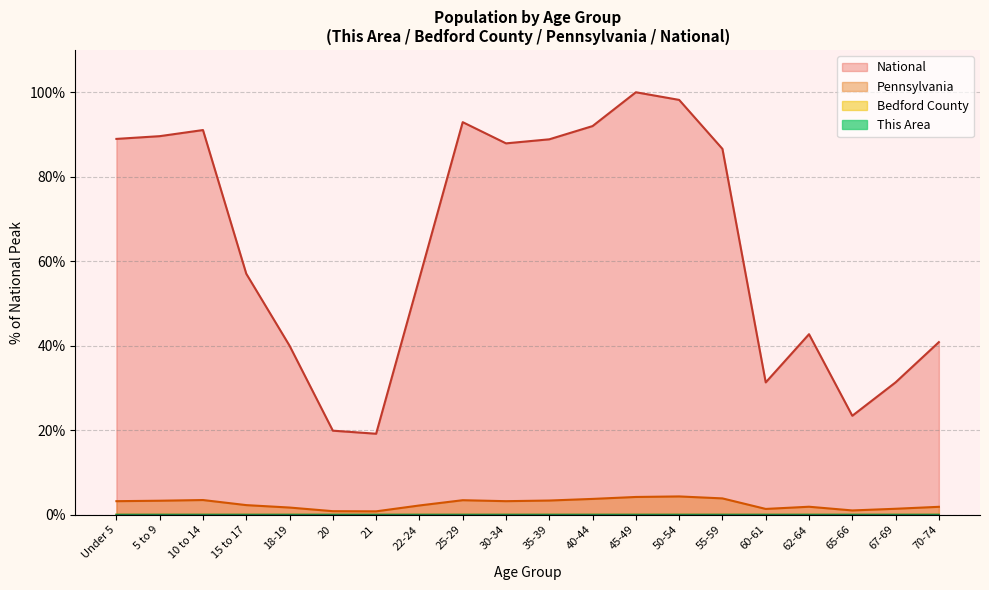

Reading left to right, what are all the values shown in this chart?

This Area: 0.0	0.0	0.0	0.0	0.0	0.0	0.0	0.0	0.0	0.0	0.0	0.0	0.0	0.0	0.0	0.0	0.0	0.0	0.0	0.0
Bedford County: 0.0	0.0	0.0	0.0	0.0	0.0	0.0	0.0	0.0	0.0	0.0	0.0	0.0	0.0	0.0	0.0	0.0	0.0	0.0	0.0
Pennsylvania: 3.2	3.3	3.5	2.3	1.7	0.8	0.8	2.2	3.4	3.2	3.4	3.7	4.2	4.3	3.9	1.4	1.9	1.0	1.4	1.9
National: 89.0	89.6	91.1	57.0	40.0	19.9	19.2	56.0	92.9	87.9	88.9	92.0	100.0	98.2	86.6	31.3	42.7	23.4	31.3	40.9